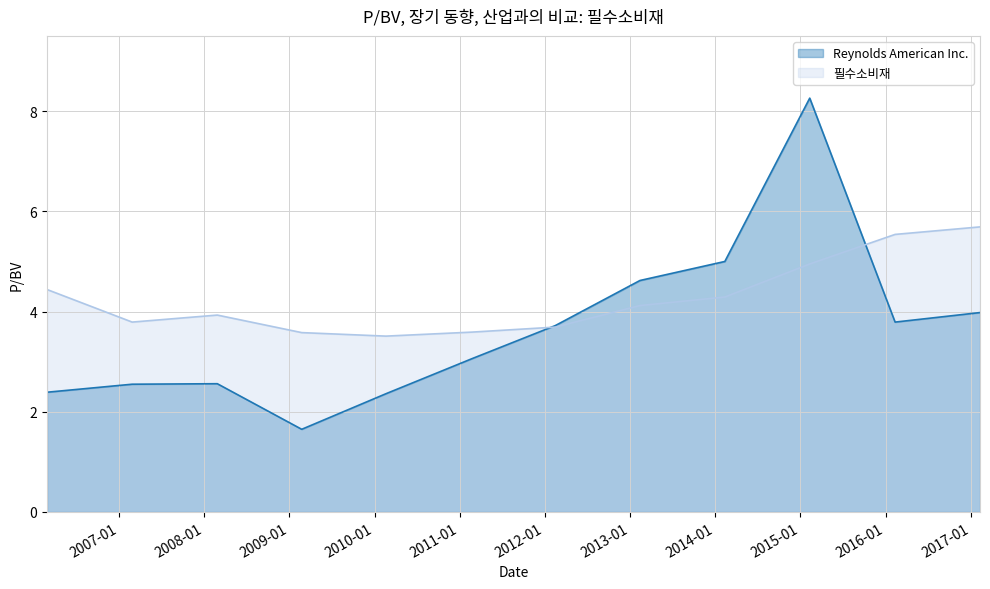

Reading left to right, list all the values displayed in this chart.

Reynolds American Inc.: 2017-02-09=4.0	2016-02-11=3.8	2015-02-10=8.3	2014-02-11=5.0	2013-02-12=4.6	2012-02-15=3.7	2011-02-23=3.1	2010-02-19=2.4	2009-02-23=1.6	2008-02-27=2.6	2007-02-27=2.5	2006-02-27=2.4
필수소비재: 2017-02-09=5.7	2016-02-11=5.5	2015-02-10=5.0	2014-02-11=4.3	2013-02-12=4.1	2012-02-15=3.7	2011-02-23=3.6	2010-02-19=3.5	2009-02-23=3.6	2008-02-27=3.9	2007-02-27=3.8	2006-02-27=4.4